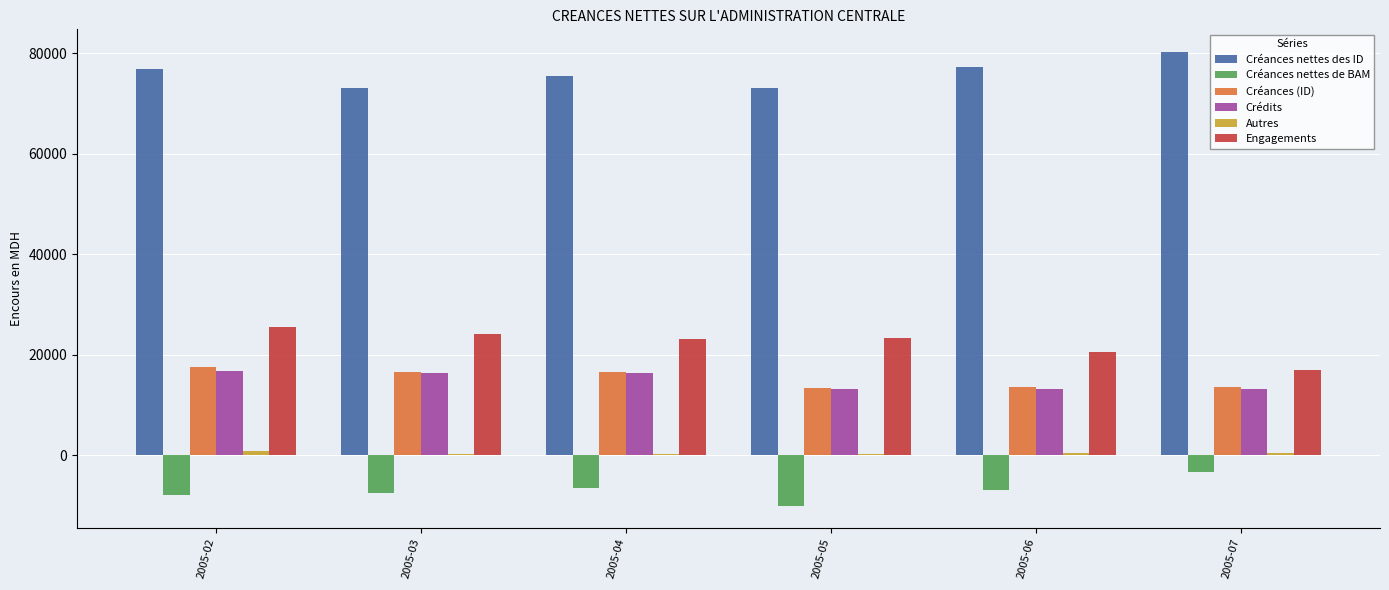

Is the value of Créances nettes de BAM at 2005-02 greater than the value of Crédits at 2005-05?

No